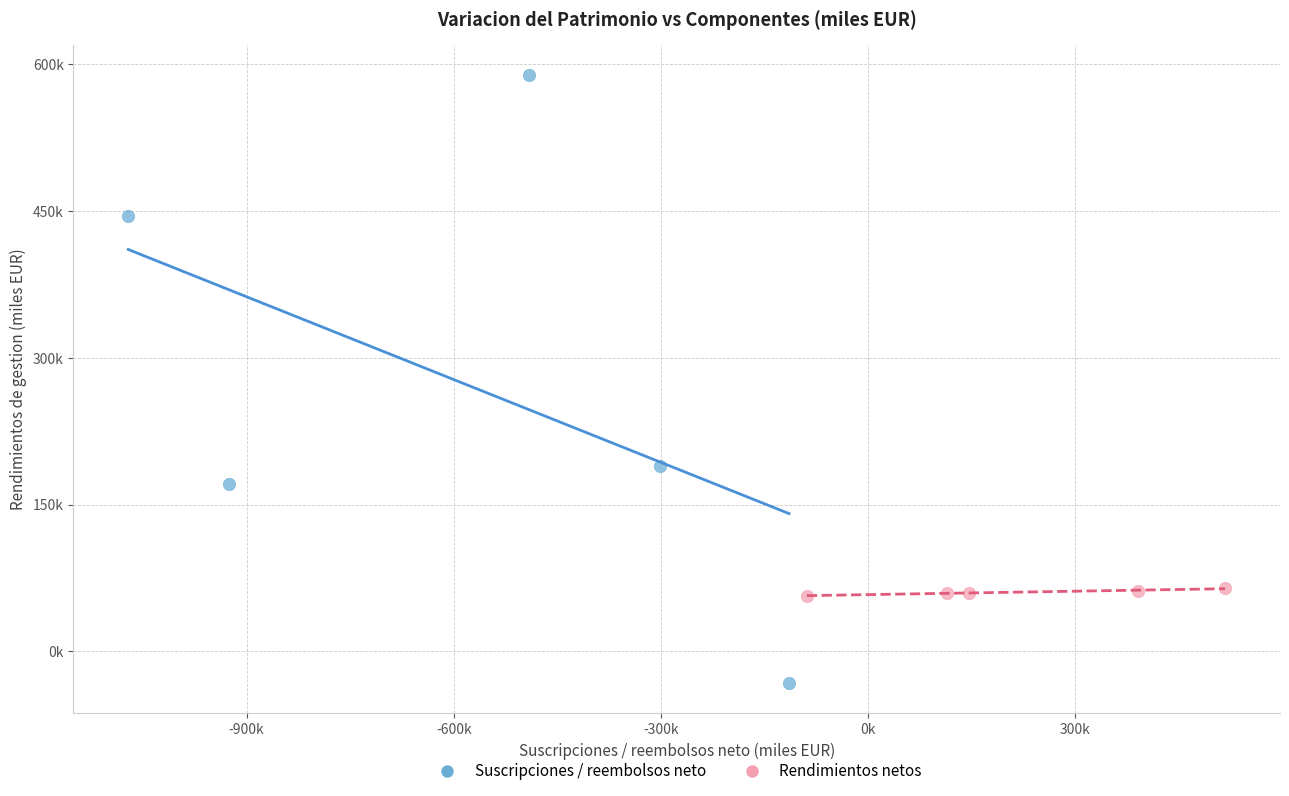

Which series reaches the minimum Y coordinate?

Suscripciones / reembolsos neto